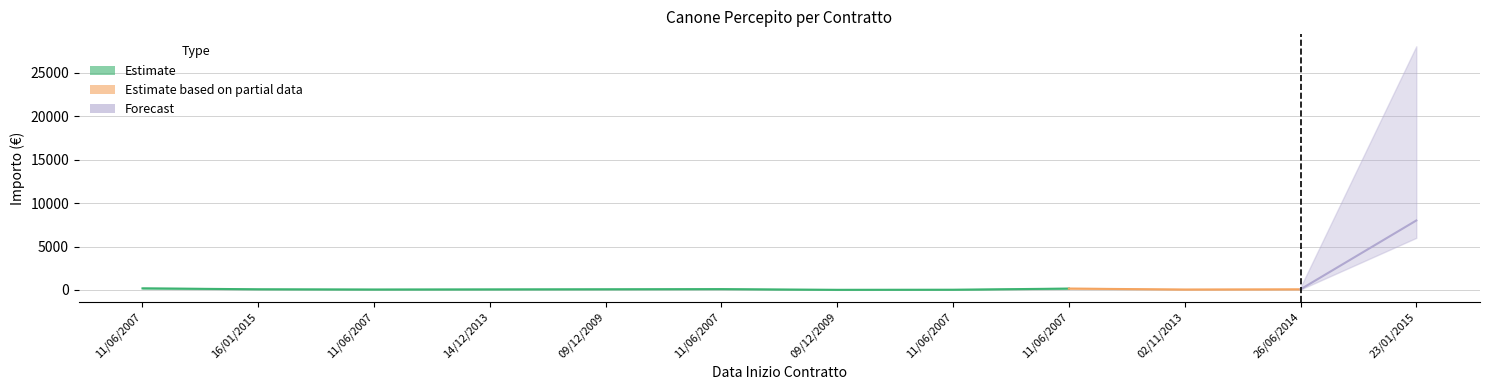

Which has a higher value, 11/06/2007 or 11/06/2007?

11/06/2007